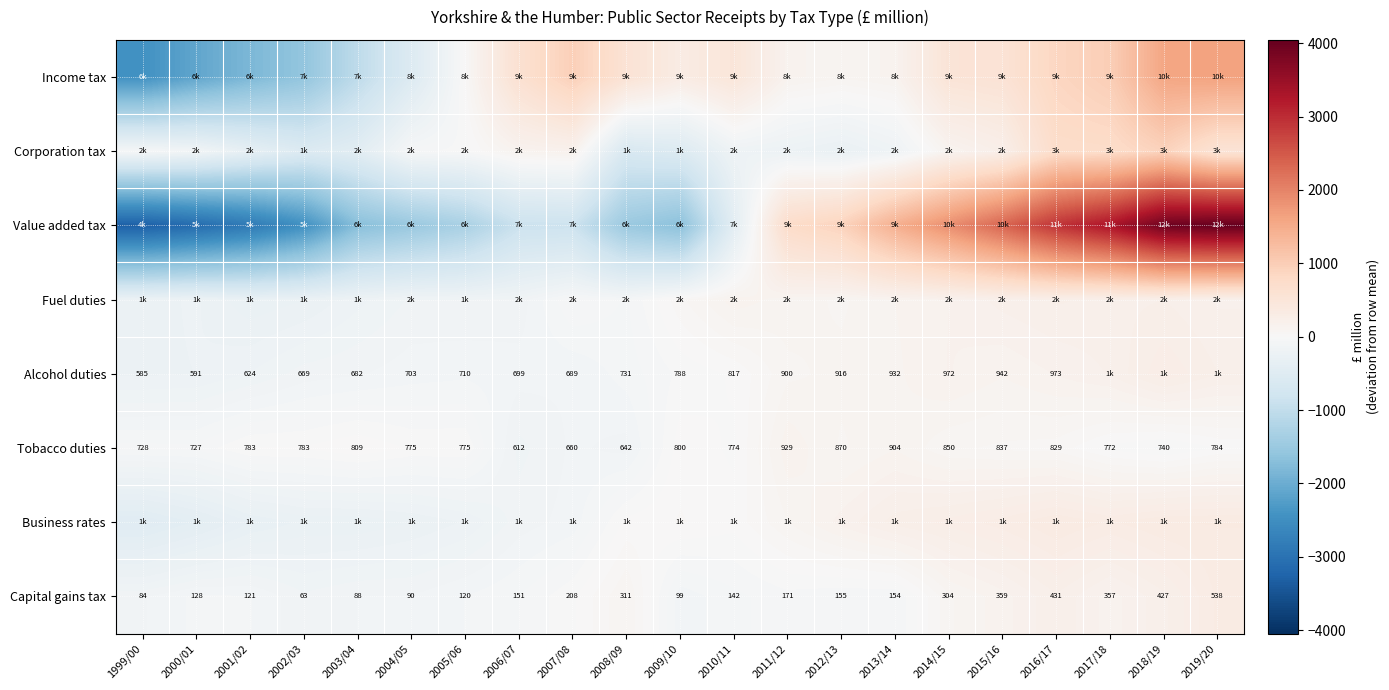

What is the maximum value shown in the chart?

4045.9